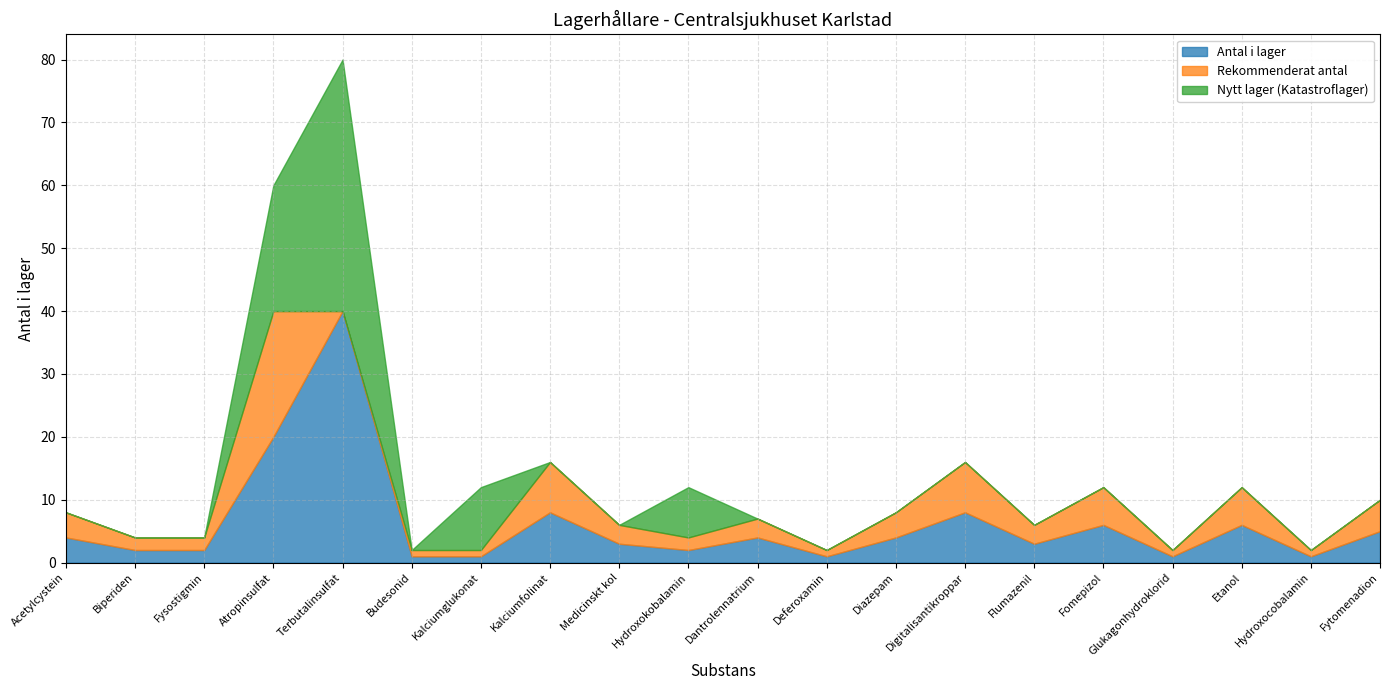

Between Kalciumglukonat and Medicinskt kol, which series saw the biggest shift?

Nytt lager (Katastroflager)